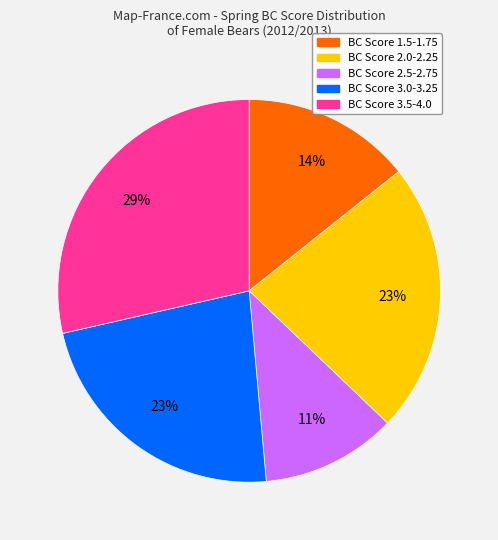

To the nearest percent, what is the average slice percentage?

20%